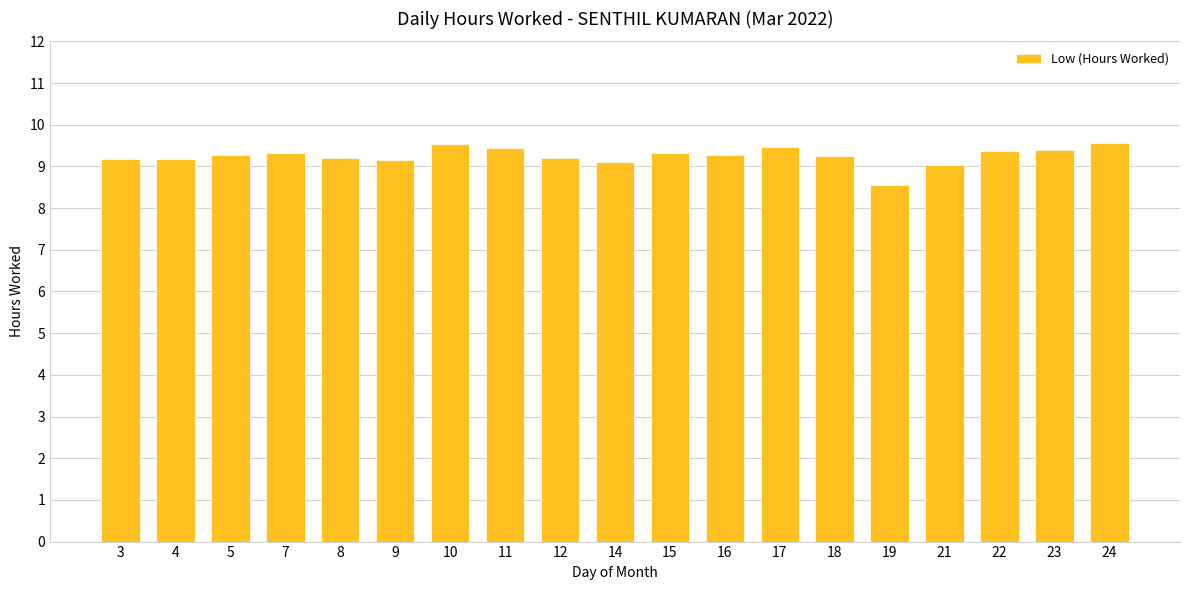

True or false: the data shows 9.0 at 21.

True